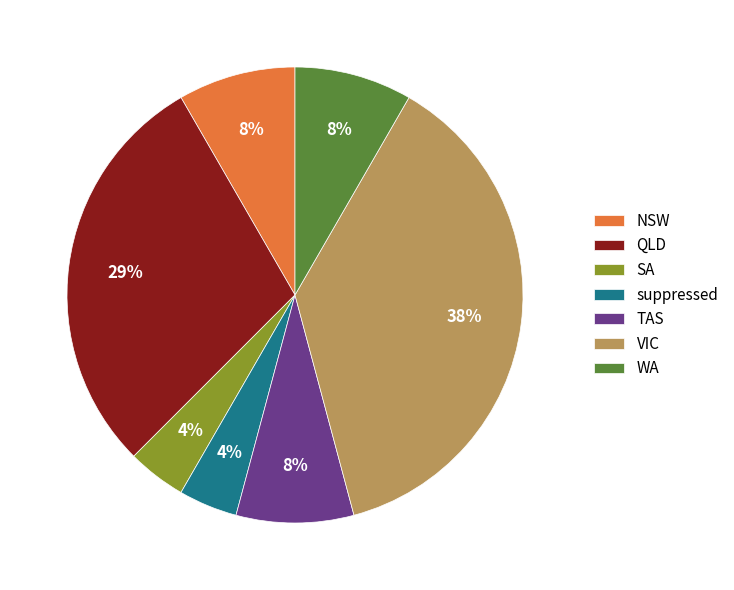

Which slice is the largest?

VIC